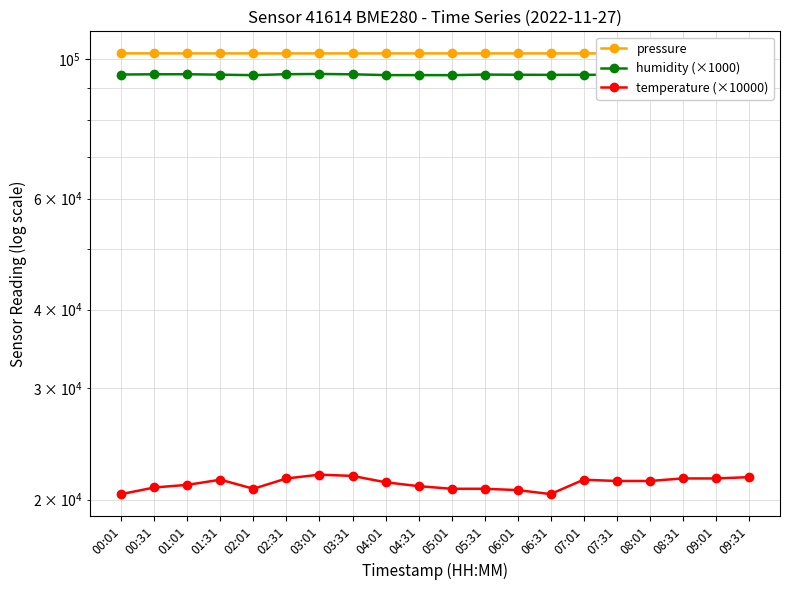

In humidity (×1000), how many points are lower than both neighbors (excluding endpoints)?

4